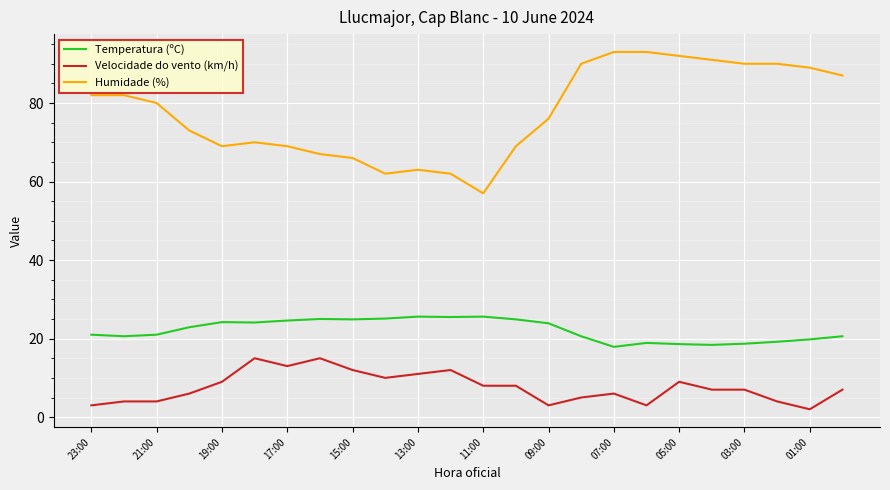

True or false: Temperatura (ºC) and Humidade (%) cross at least once.

False